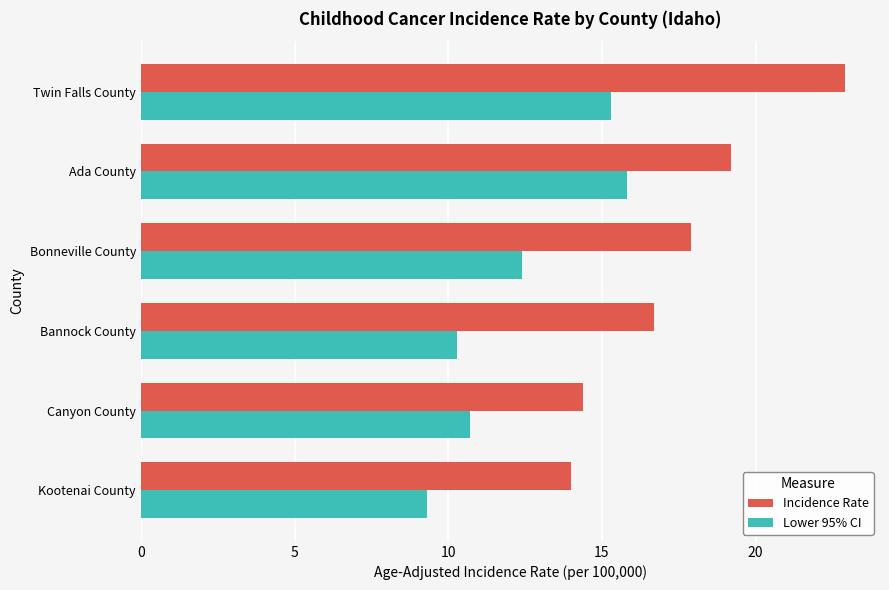

At which label is Lower 95% CI closest to 12?

Bonneville County